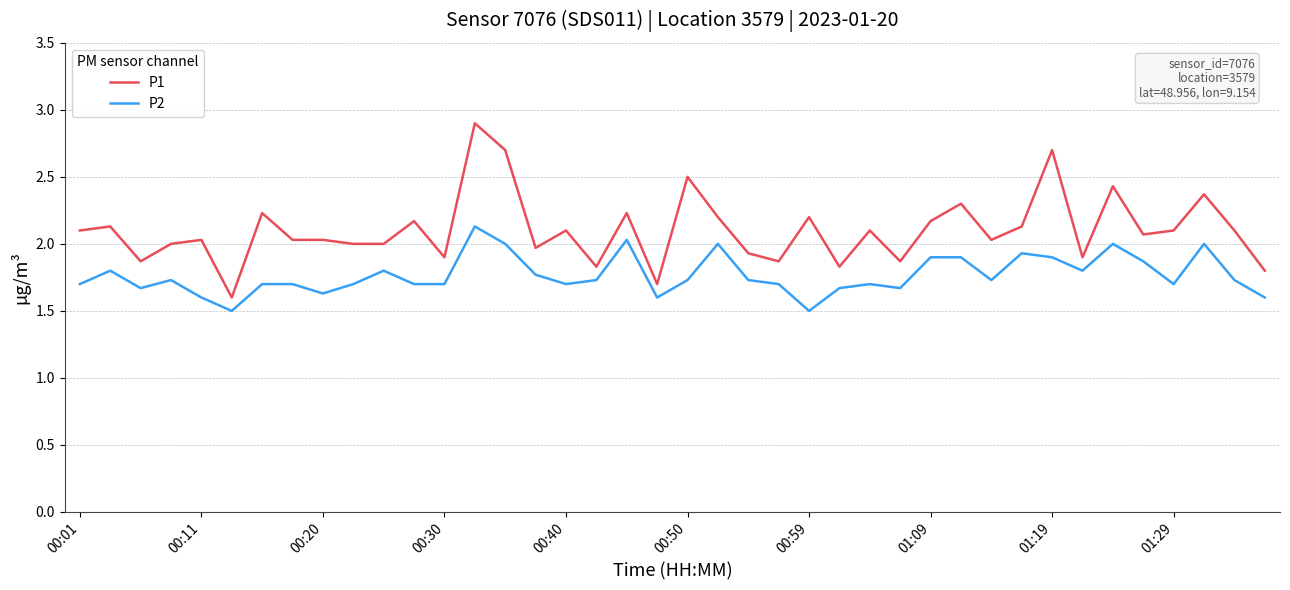

What is the lowest value of the P1 series?

1.6